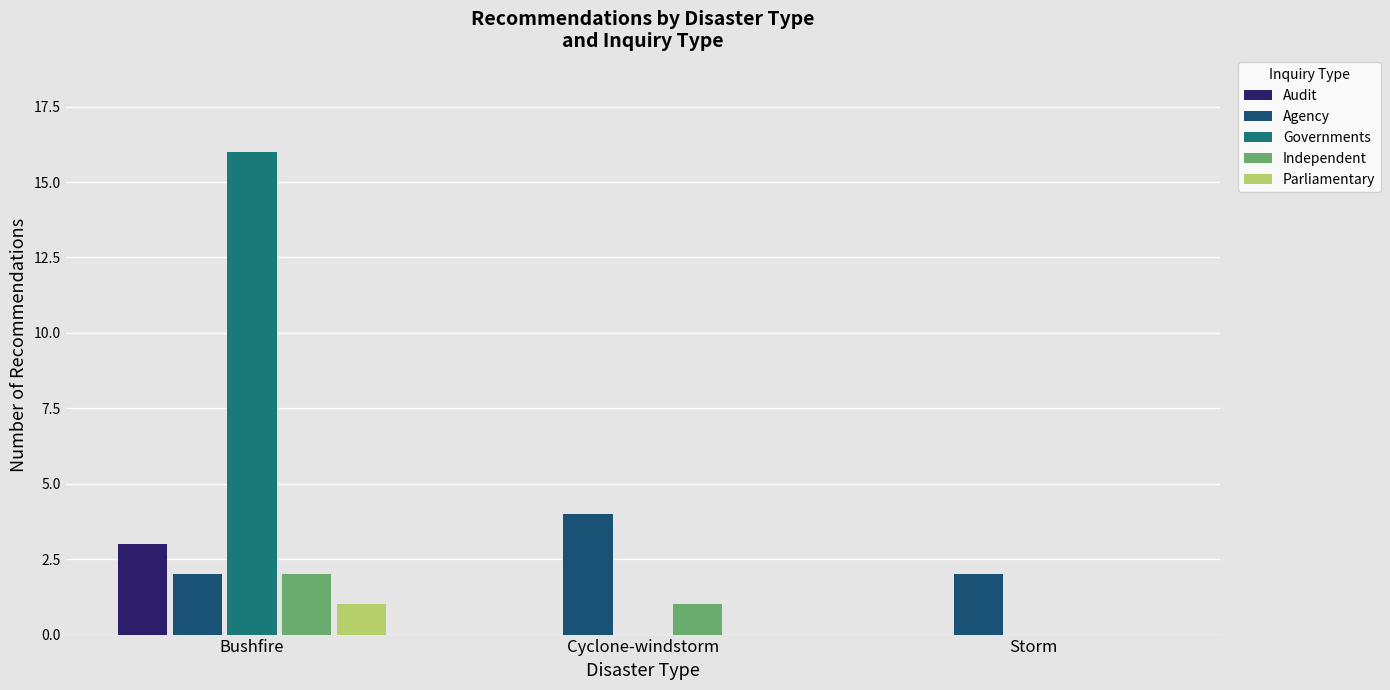

What is the maximum value for Agency?

4